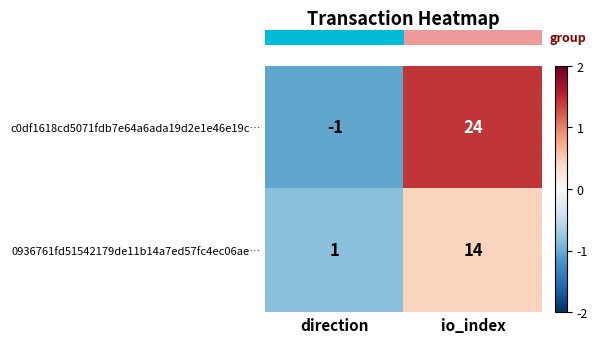

What is the sum of the 0936761fd51542179de11b14a7ed57fc4ec06ae… values at direction and io_index?

15